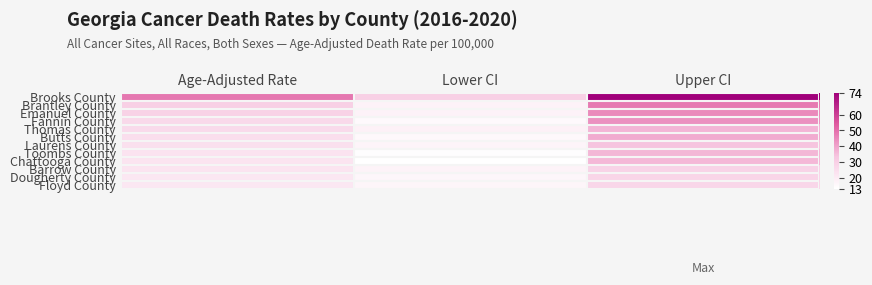

Which series has the largest range (max minus min)?

Brooks County